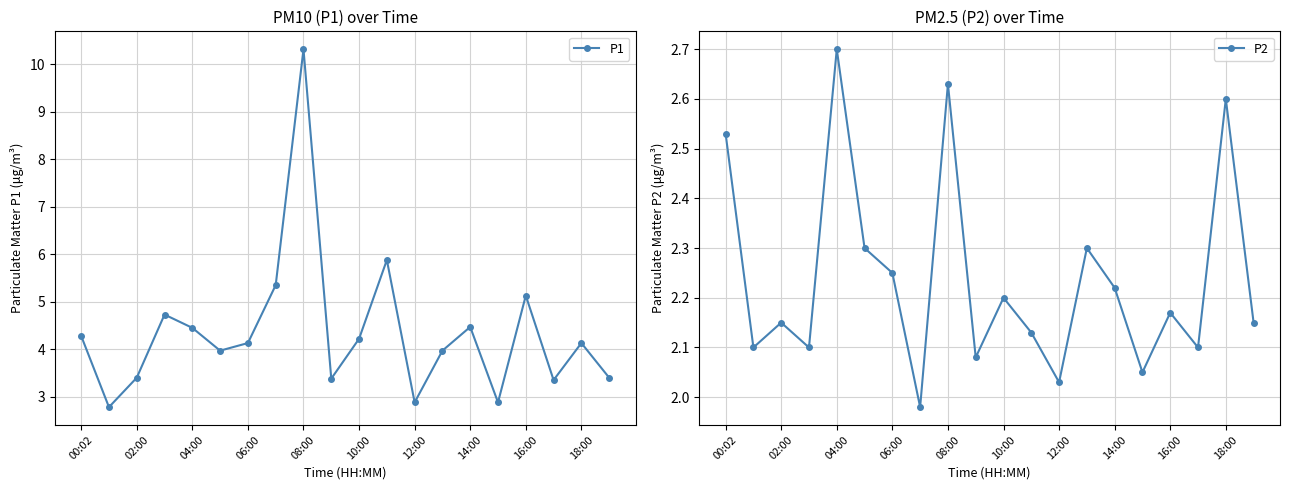

True or false: P1 and P2 intersect in this chart.

False